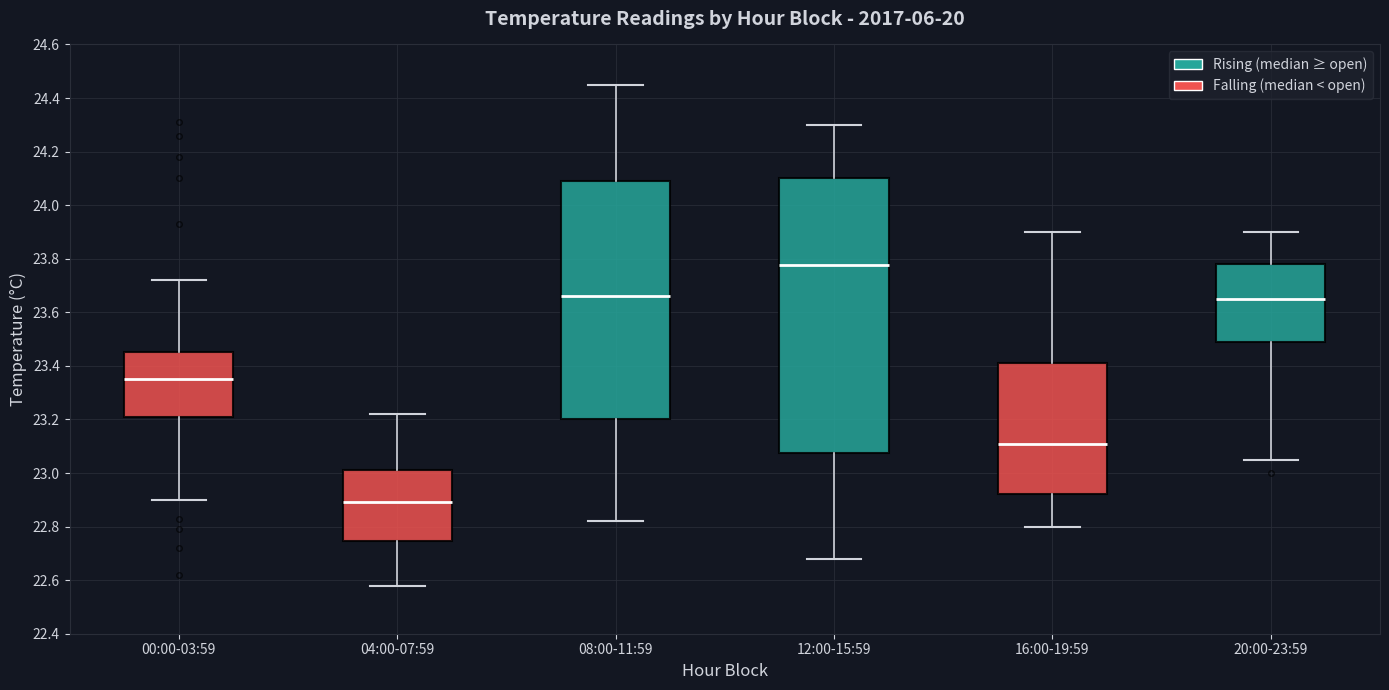

Comparing the boxes themselves (not the whiskers), which one is the tallest?

12:00-15:59